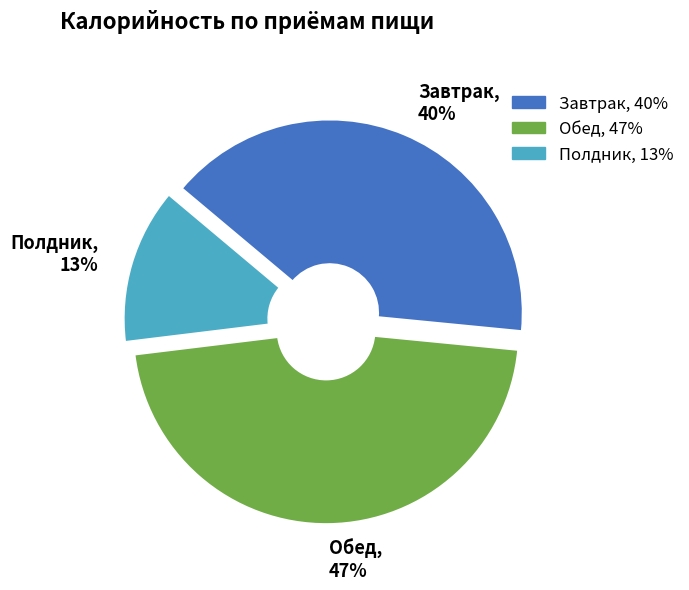

Which slice is the smallest?

Полдник